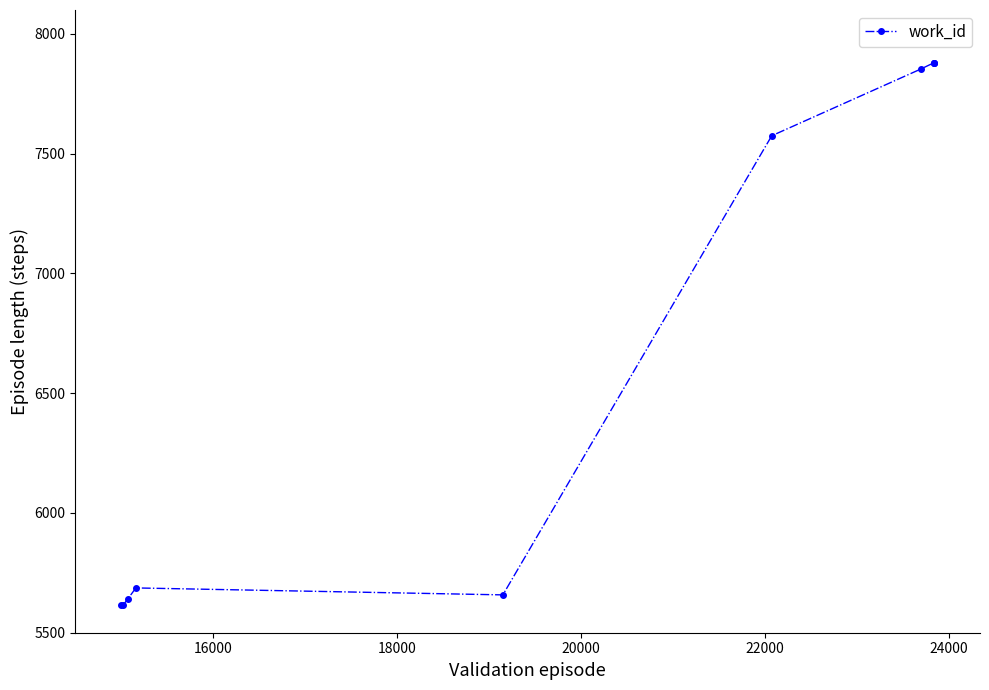

What is the value of the 8th point from the left?

7879